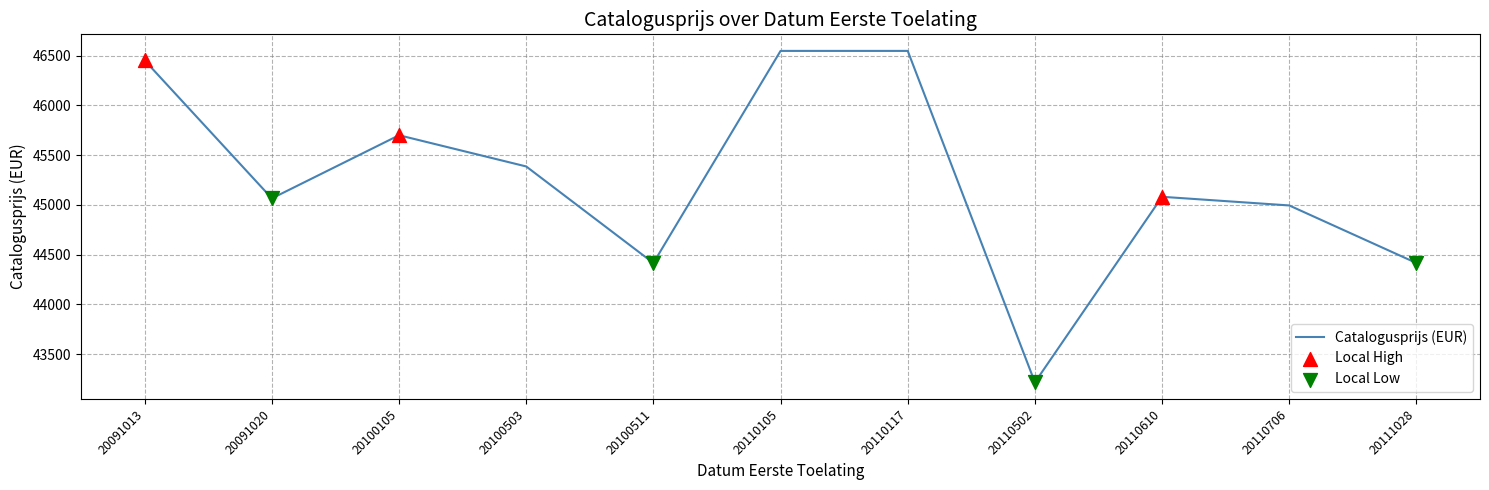

Which has a higher value, 20110502 or 20100105?

20100105